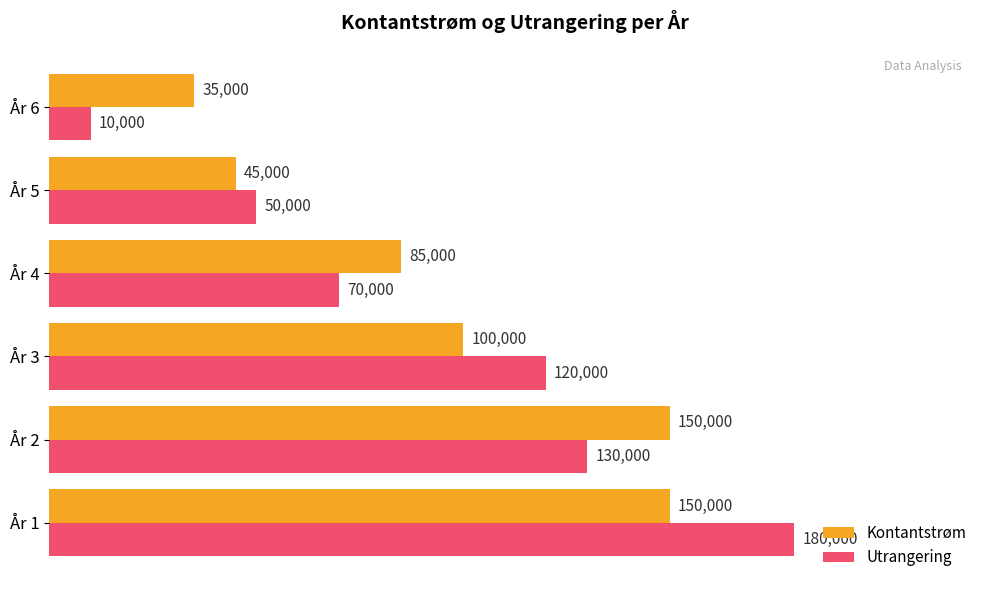

What is the difference between the maximum and second lowest values in the Utrangering series?

130000